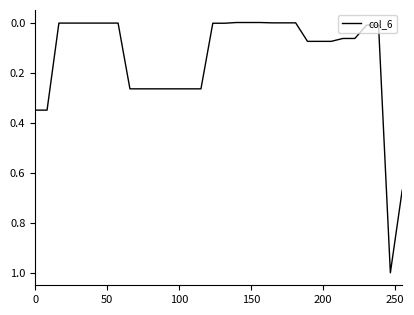

What is the difference between the maximum and minimum values?

1.0